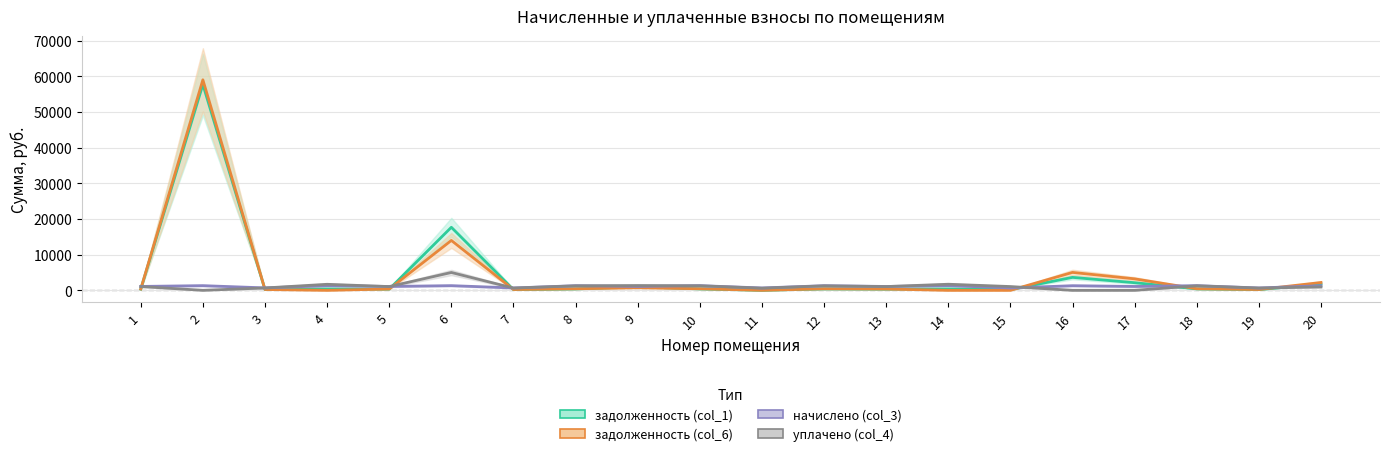

What is the sum of all задолженность (col_1) values?

88111.9